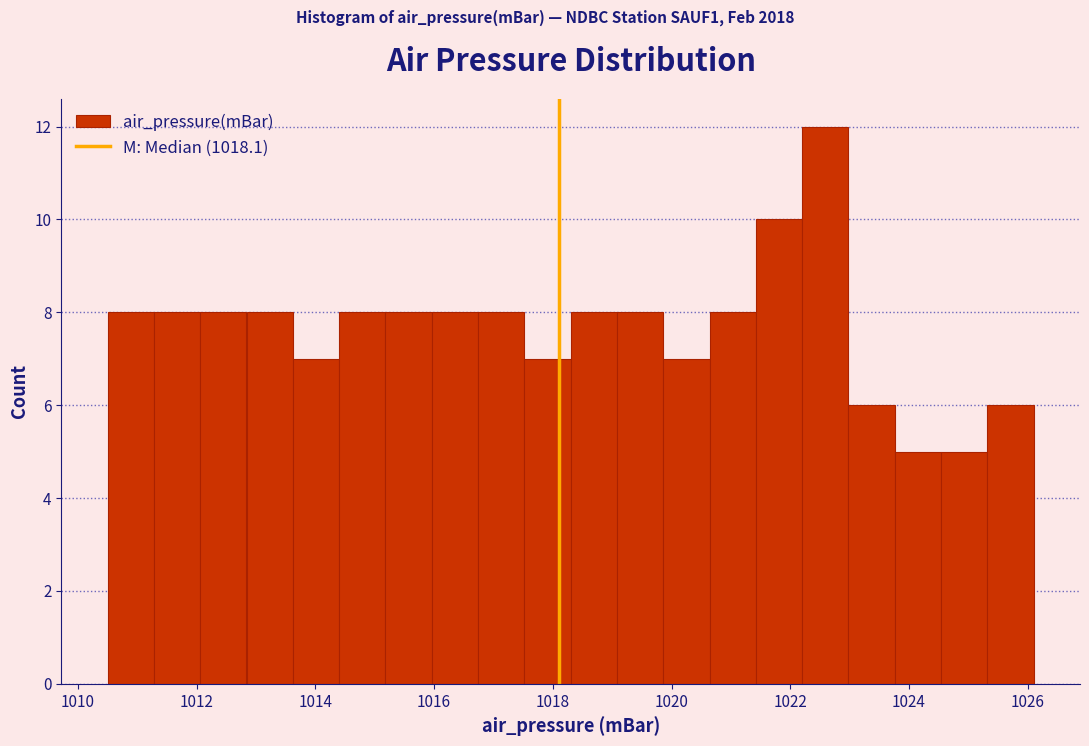

Read against the x-axis, roughly where is the centre of the tallest bar?

1022.6